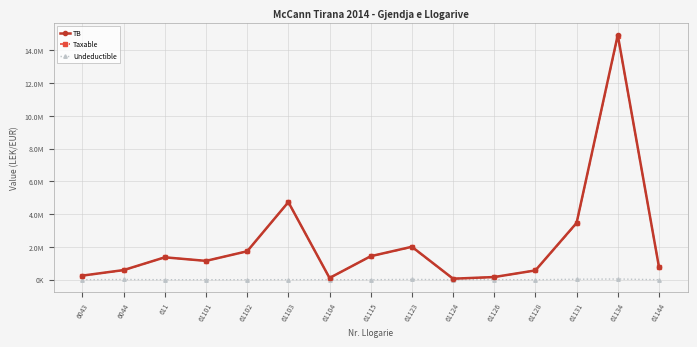

Reading right to left, transcribe all the data shown in this chart.

TB: 61144=779642.1	61134=14931158.8	61131=3465988.5	61128=567460.5	61126=163090.0	61124=61813.2	61123=2010362.2	61115=1434003.2	61104=105900.0	61103=4735066.9	61102=1735151.5	61101=1149043.7	611=1366068.5	6044=588118.9	6043=250227.1
Taxable: 61144=779642.1	61134=14887859.8	61131=3437988.5	61128=567460.5	61126=157990.0	61124=61813.2	61123=1991862.2	61115=1433753.2	61104=105900.0	61103=4731146.9	61102=1735151.5	61101=1149043.7	611=1366068.5	6044=575296.9	6043=250227.1
Undeductible: 61144=0.0	61134=43299.0	61131=28000.0	61128=0.0	61126=5100.0	61124=0.0	61123=18500.0	61115=250.0	61104=0.0	61103=3920.0	61102=0.0	61101=0.0	611=0.0	6044=12822.0	6043=0.0